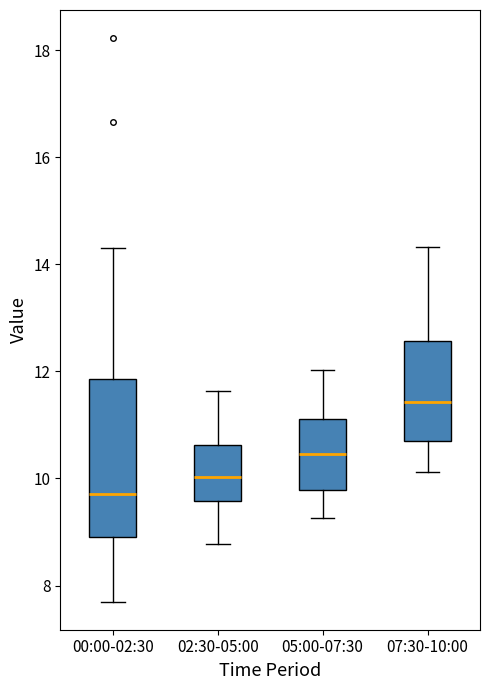

Comparing the boxes themselves (not the whiskers), which one is the tallest?

00:00-02:30